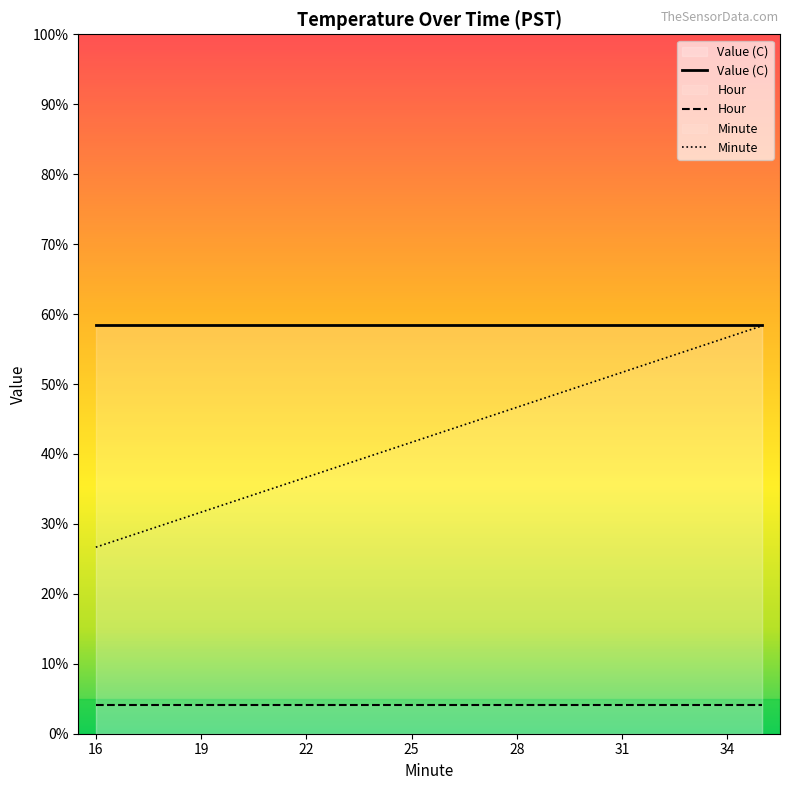

What are all the series names shown in the legend?

Value (C), Hour, Minute